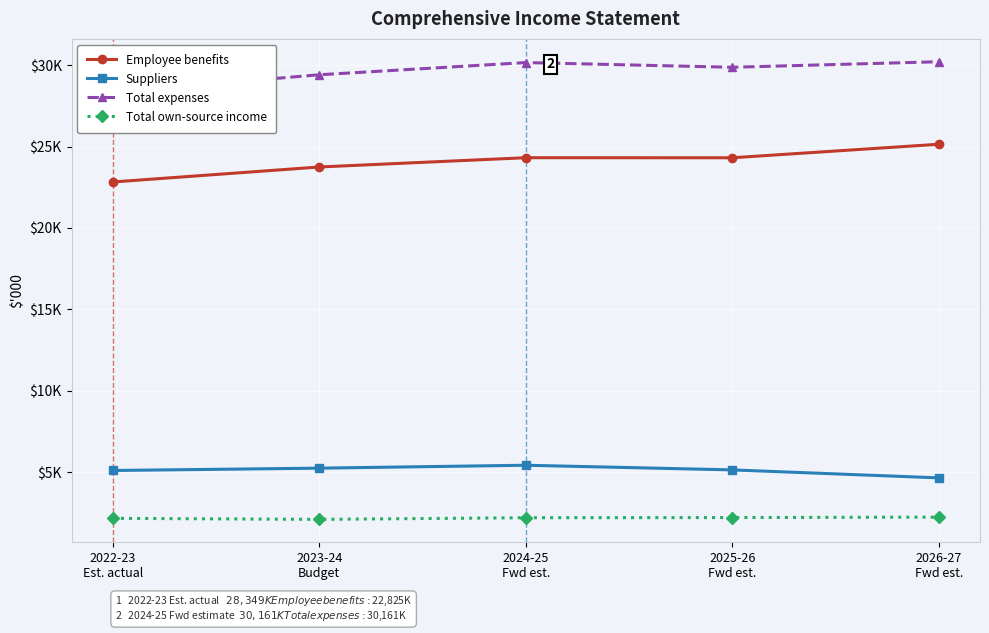

True or false: Suppliers has more than 0 points higher than both neighbors.

True